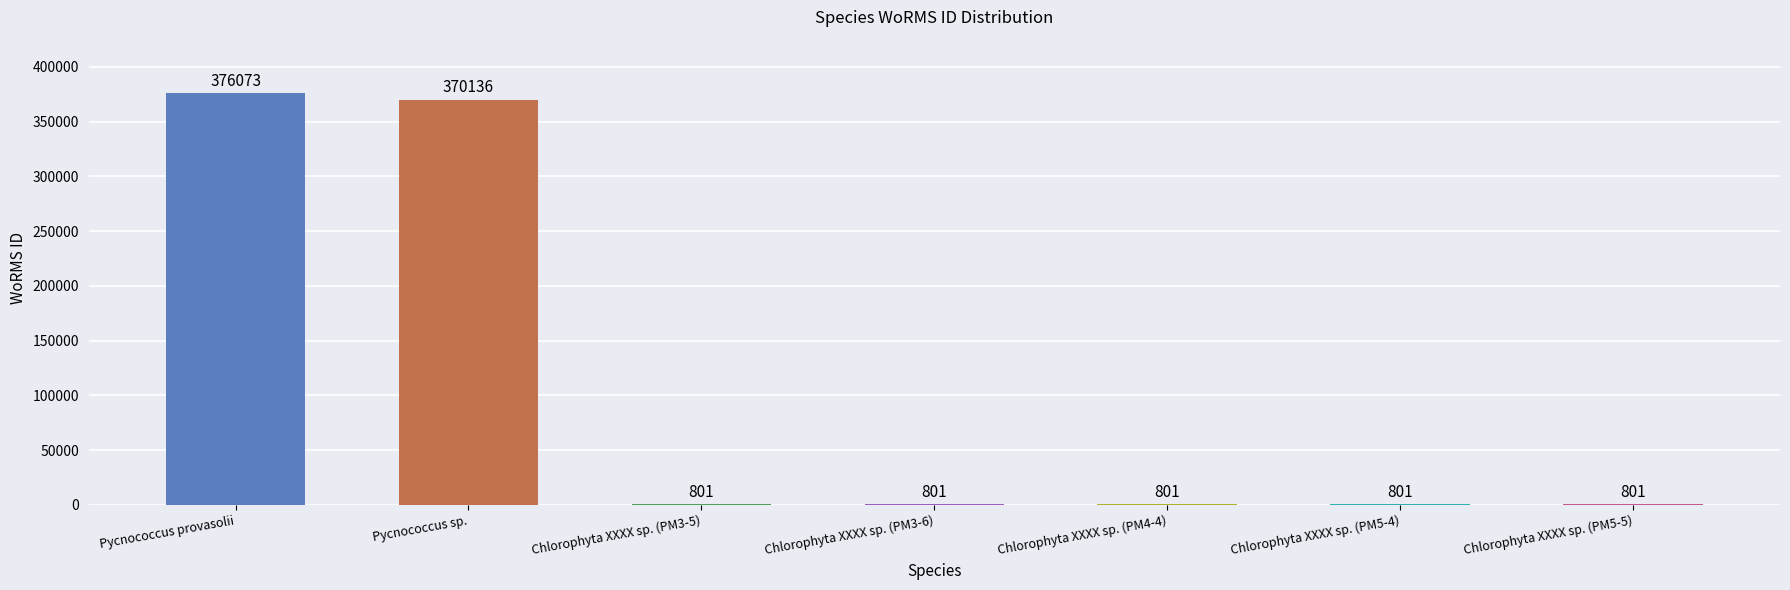

Approximately how many times larger is the value at Chlorophyta XXXX sp. (PM3-5) compared to Chlorophyta XXXX sp. (PM3-6)?

1.0